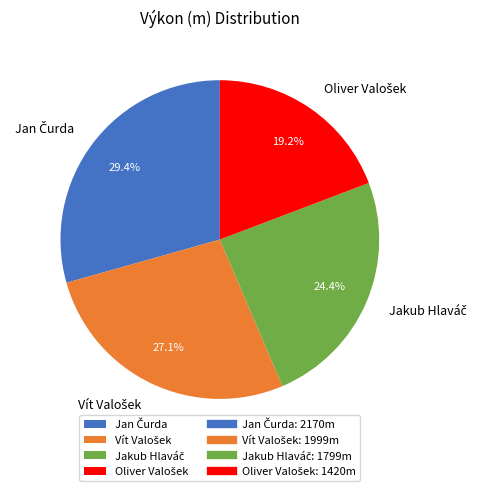

Is there any slice that represents more than half of the pie?

No